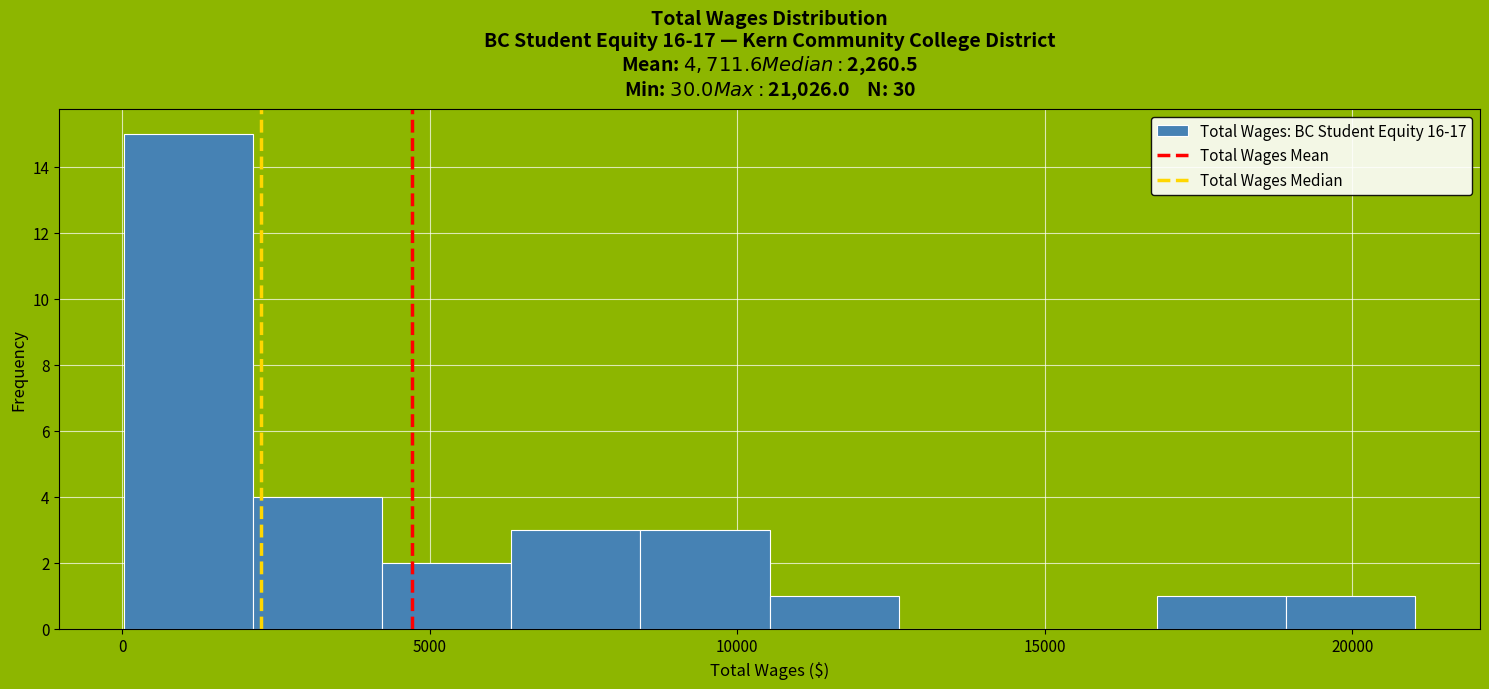

Reading left to right, transcribe this chart: for each bar, give the range it covers on the x-axis and its height. Neither the bar edges nor the heights are printed on the chart, so give them approximately, as read against the axes.

0 to 2000: 15
2000 to 4000: 4
4000 to 6500: 2
6500 to 8500: 3
8500 to 10500: 3
10500 to 12500: 1
12500 to 14500: 0
14500 to 17000: 0
17000 to 19000: 1
19000 to 21000: 1